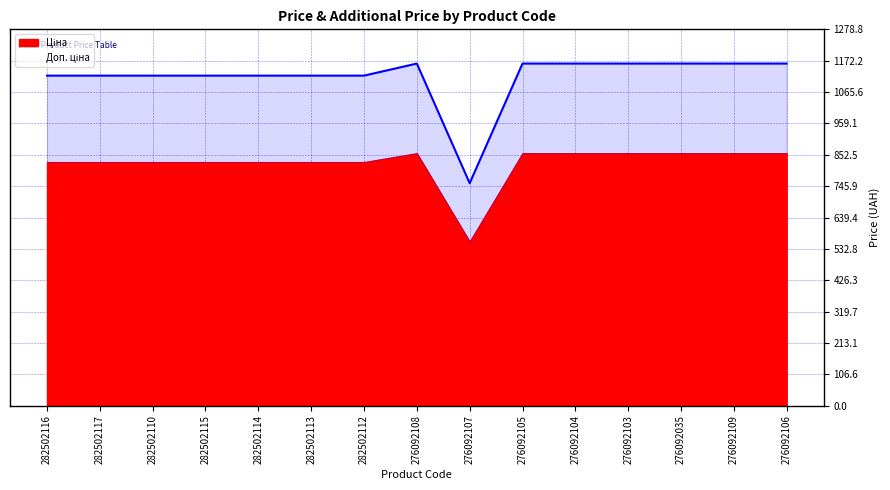

What position from the left is 276092108?

8